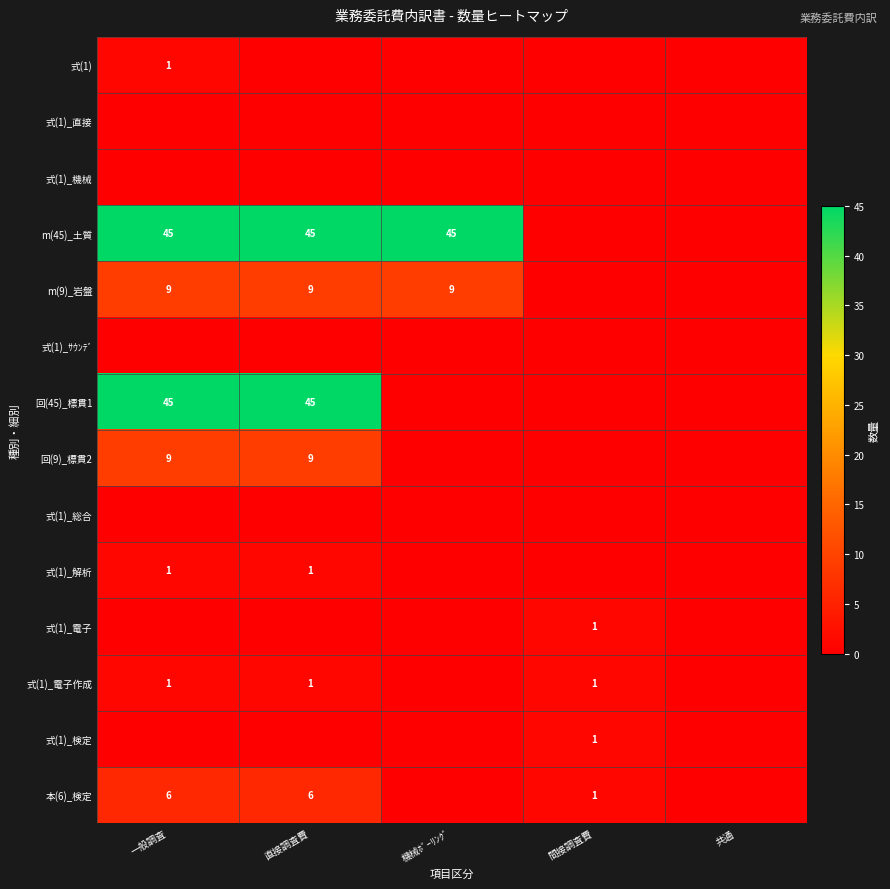

The value of 式(1)_電子作成 at 一般調査 is 1. True or false?

True